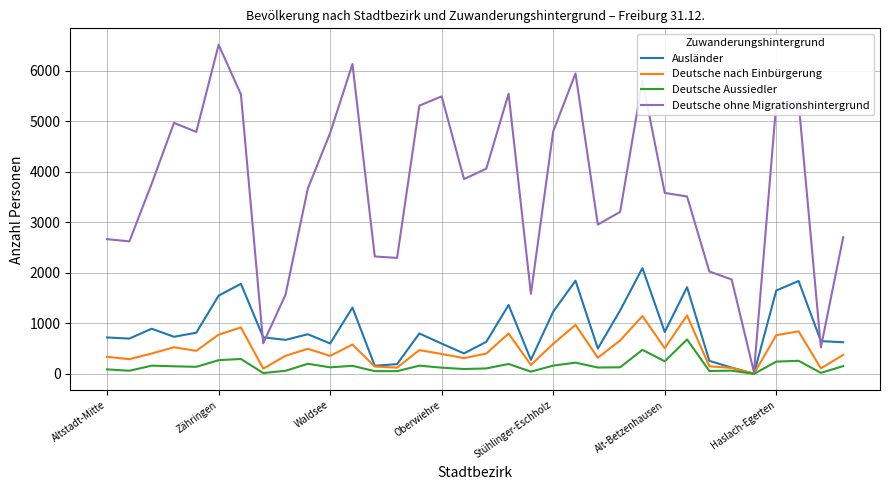

Which series has the largest total across all categories?

Deutsche ohne Migrationshintergrund